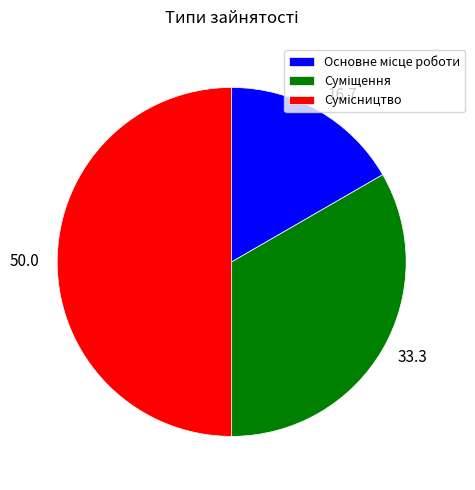

Count the number of slices in the pie.

3